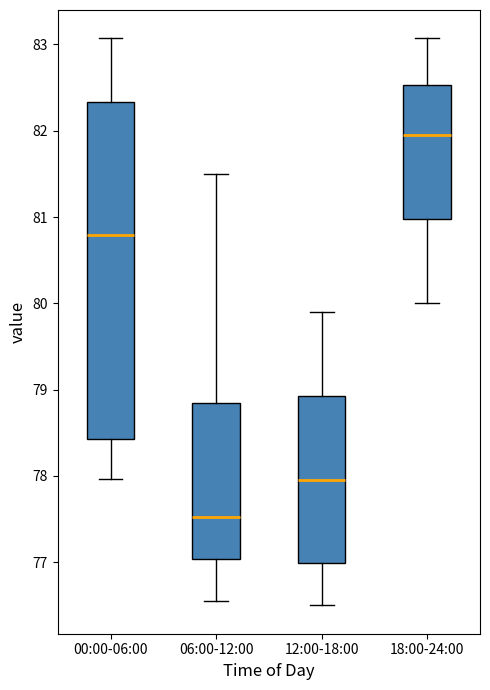

Which box is the tallest, from its lower edge to its upper edge?

00:00-06:00